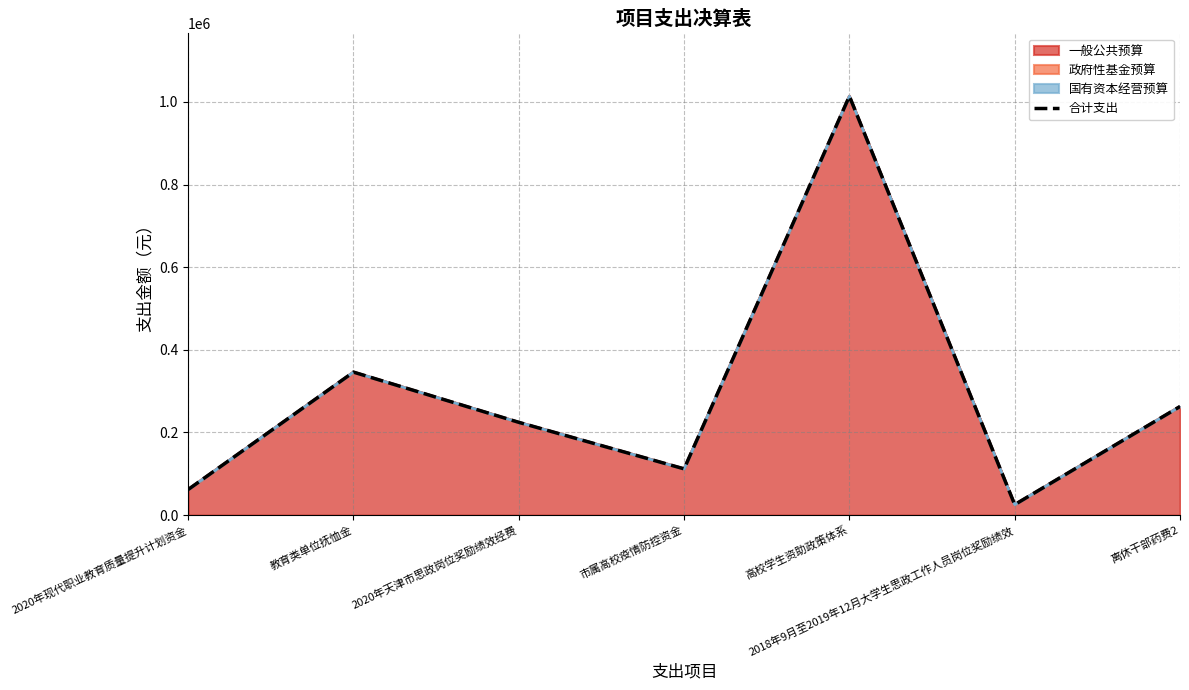

Reading left to right, what are all the values shown in this chart?

2020年现代职业教育质量提升计划资金=62000.0	教育类单位抚恤金=346116.0	2020年天津市思政岗位奖励绩效经费=224580.0	市属高校疫情防控资金=112000.0	高校学生资助政策体系=1013950.0	2018年9月至2019年12月大学生思政工作人员岗位奖励绩效=25420.0	离休干部药费2=262856.5